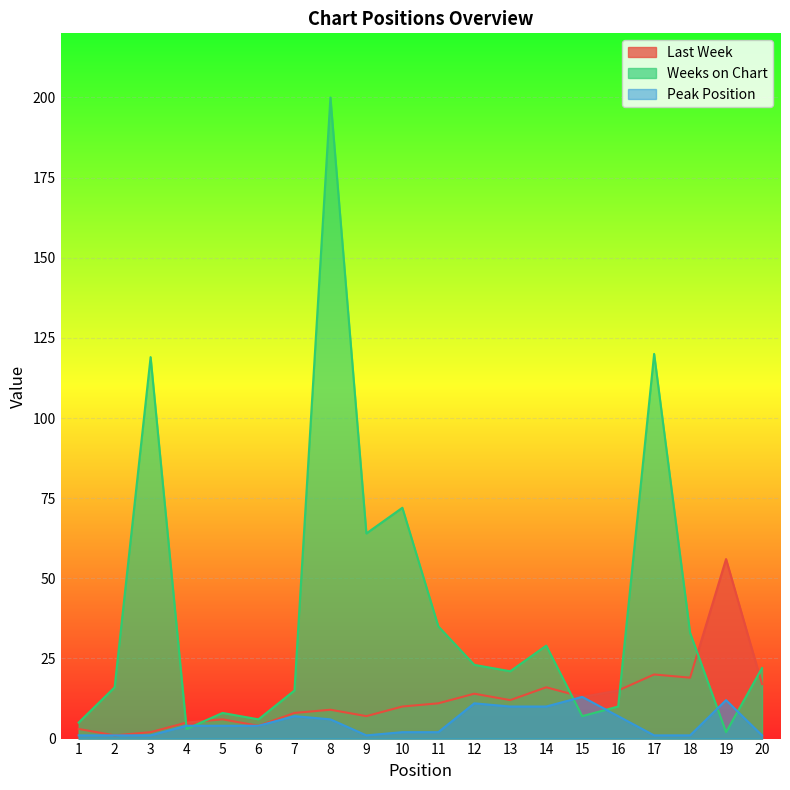

Does the chart display data point markers on the line(s)?

No